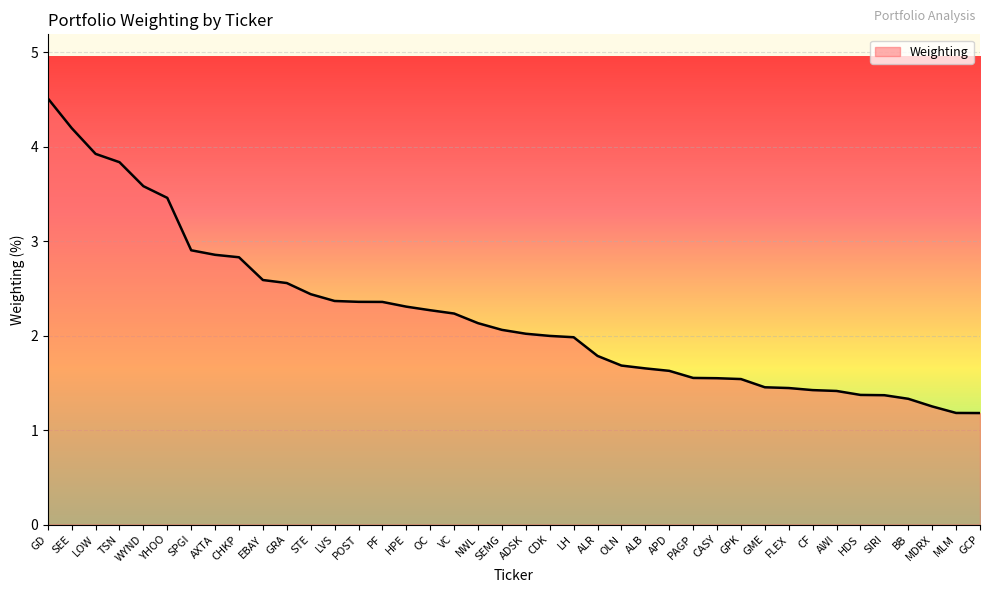

What position from the right is WYND?

36